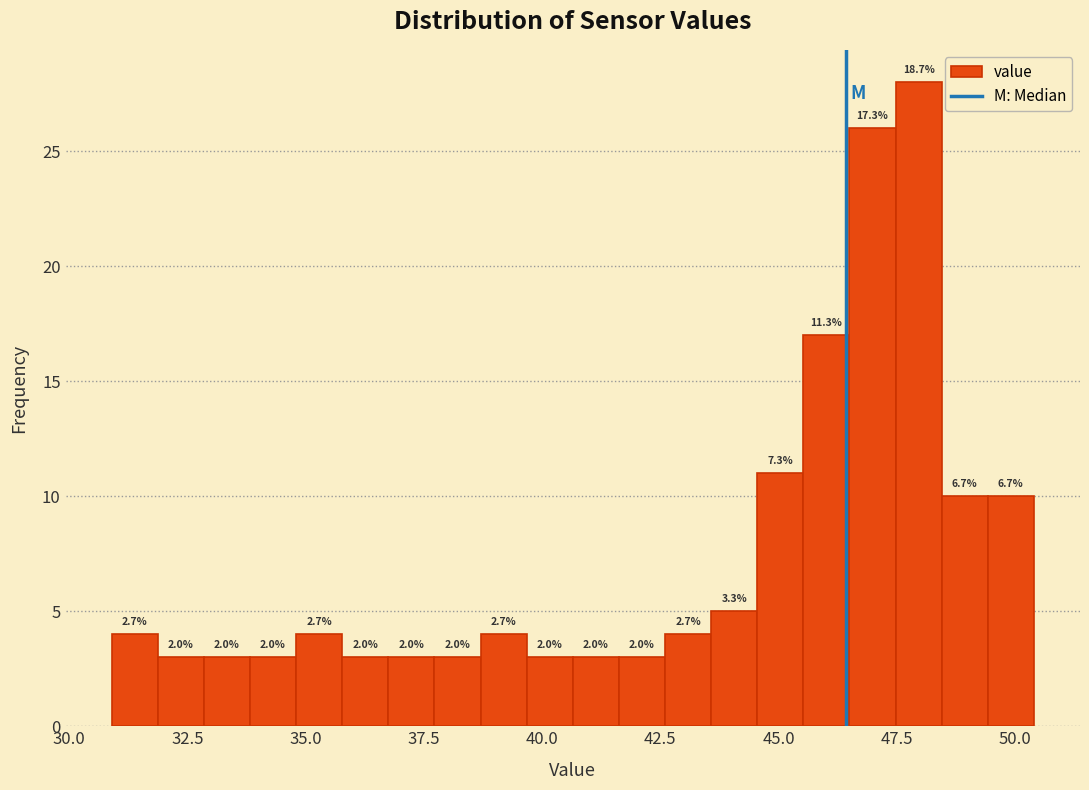

Around what value on the x-axis is the tallest bar? Give the approximate position of its centre, as read against the axis.

48.0